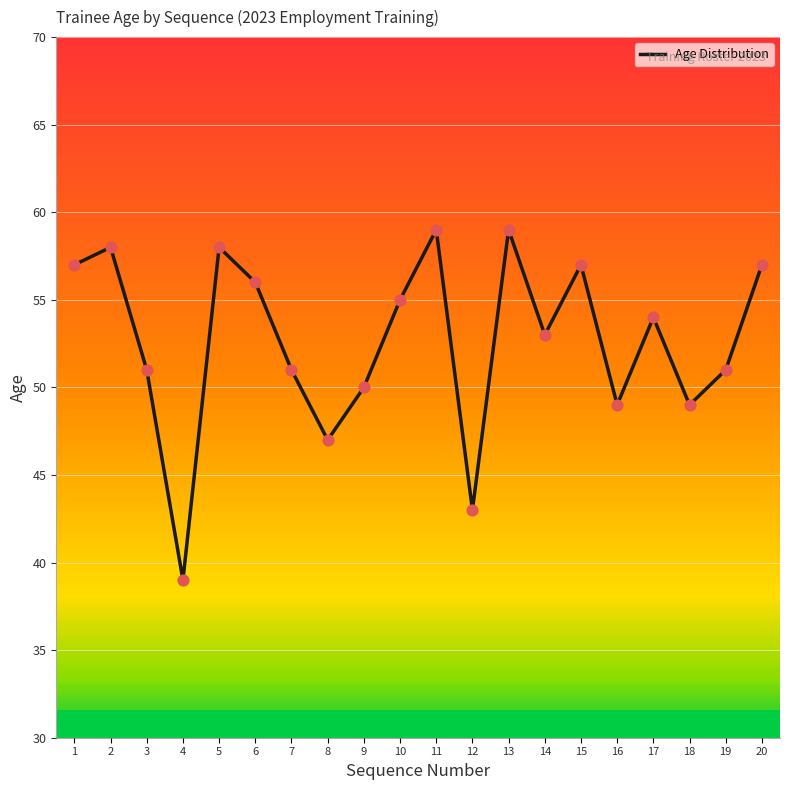

What is the change in value from 1 to 3?

-6